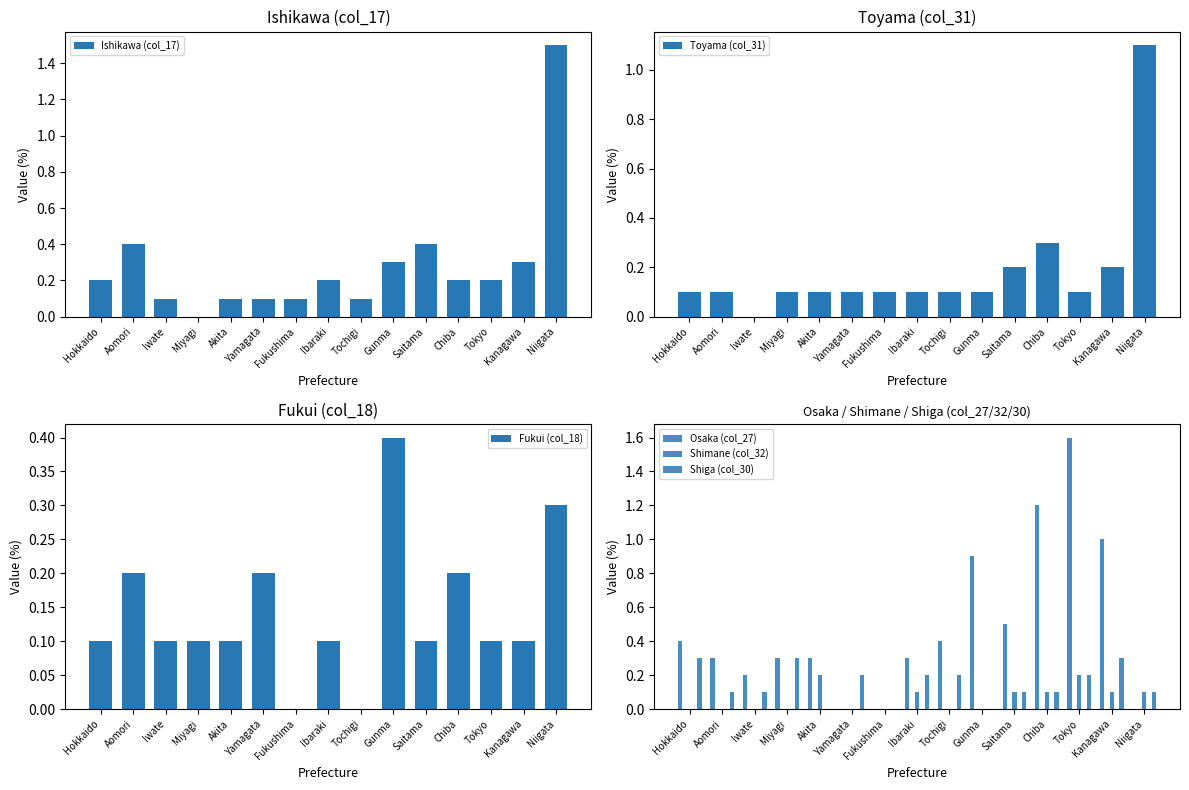

Which category has the lowest value across all series?

Miyagi